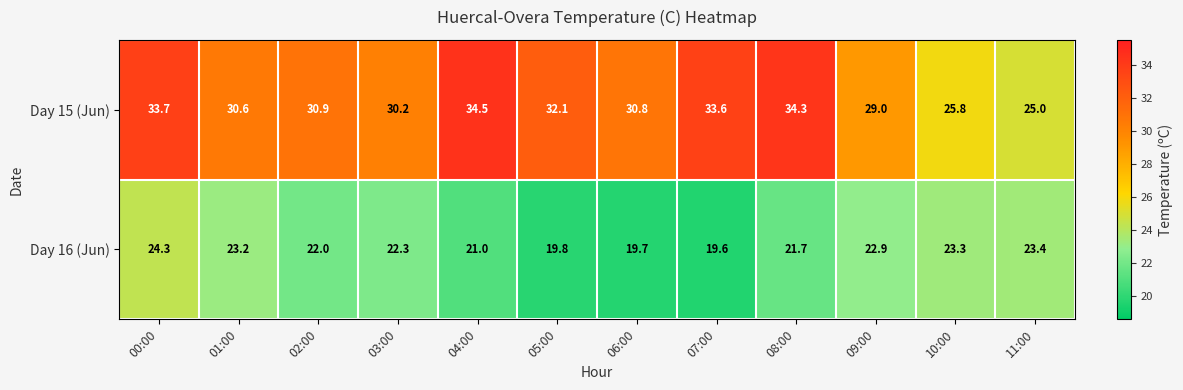

Rank the series by their maximum value, from lowest to highest.

Day 16 (Jun), Day 15 (Jun)